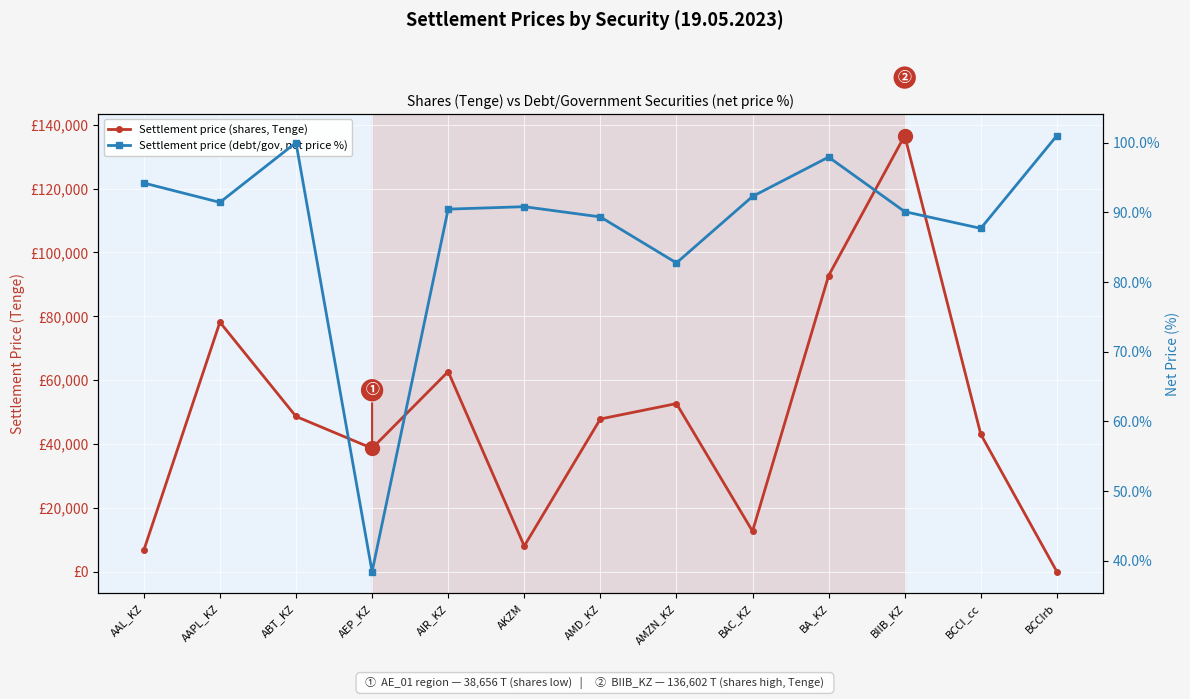

What are all the series names shown in the legend?

Settlement price (shares, Tenge), Settlement price (debt/gov, net price %)